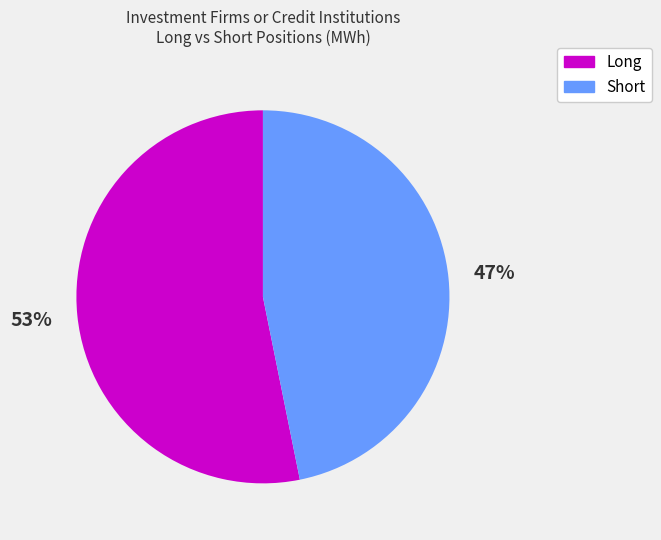

Combined, do Long and Short account for over 50%?

Yes